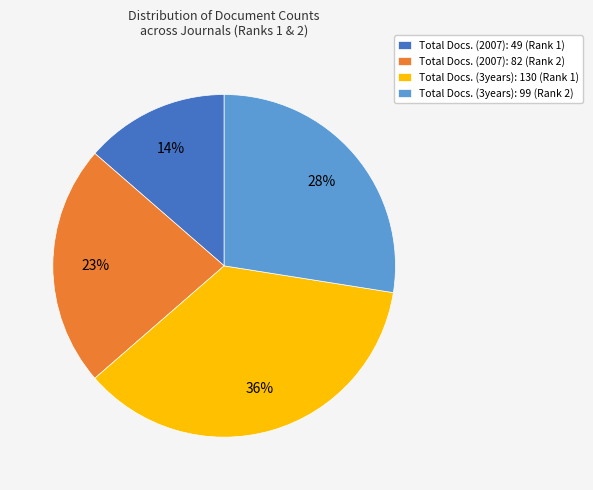

Rank the categories by value from lowest to highest.

Total Docs. (2007): 49 (Rank 1), Total Docs. (2007): 82 (Rank 2), Total Docs. (3years): 99 (Rank 2), Total Docs. (3years): 130 (Rank 1)